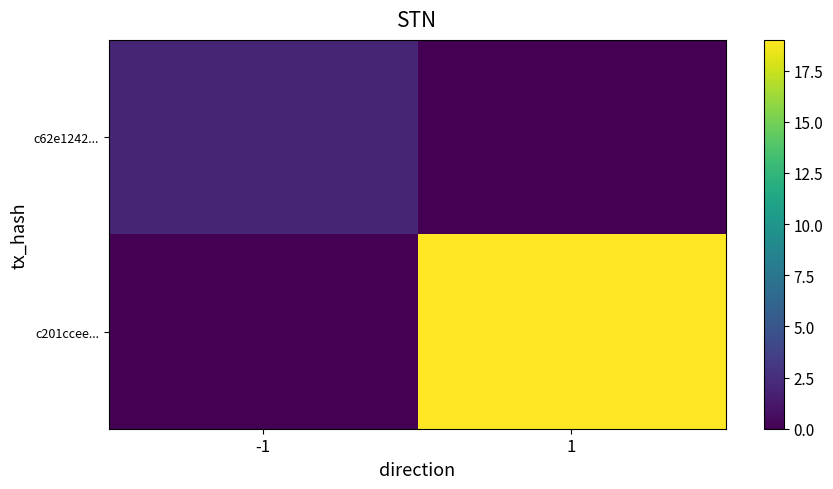

Reading left to right, what are all the values shown in this chart?

c62e1242...: -1=2	1=0
c201ccee...: -1=0	1=19